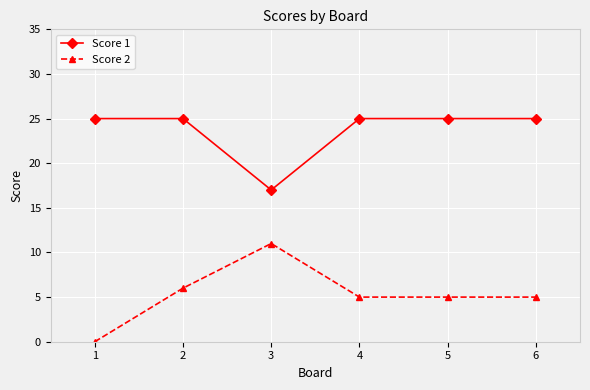

What is the value of the Score 2 point at the 5th from the left?

5